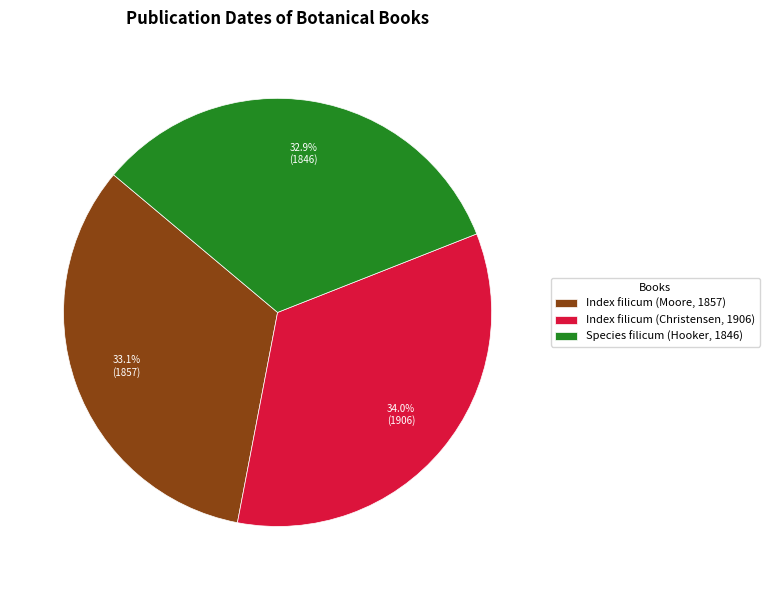

True or false: Species filicum (Hooker, 1846) accounts for 33% of the total.

True